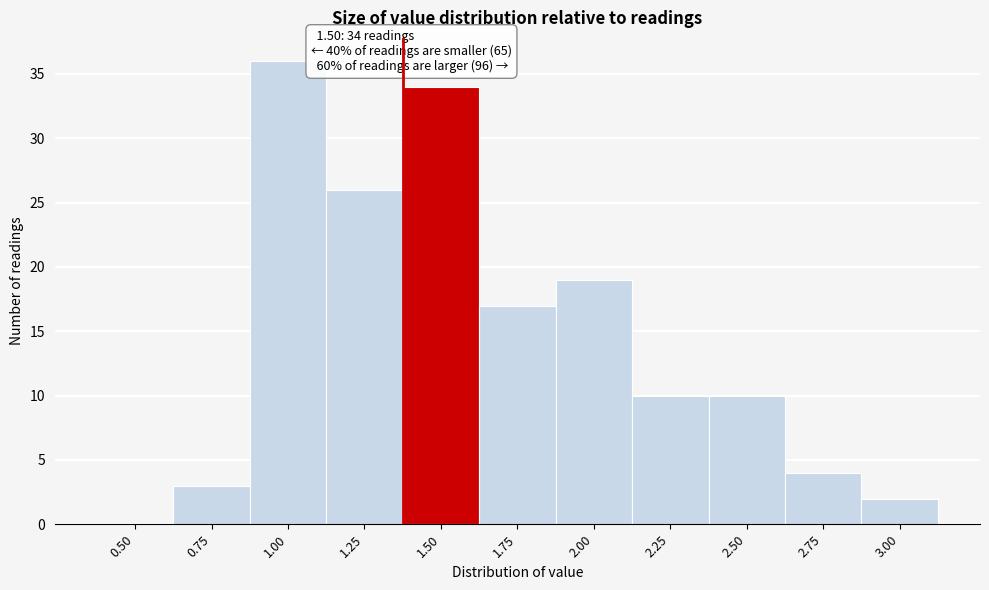

Reading left to right, extract all data points from this chart.

0.50=0	0.75=3	1.00=36	1.25=26	1.50=34	1.75=17	2.00=19	2.25=10	2.50=10	2.75=4	3.00=2